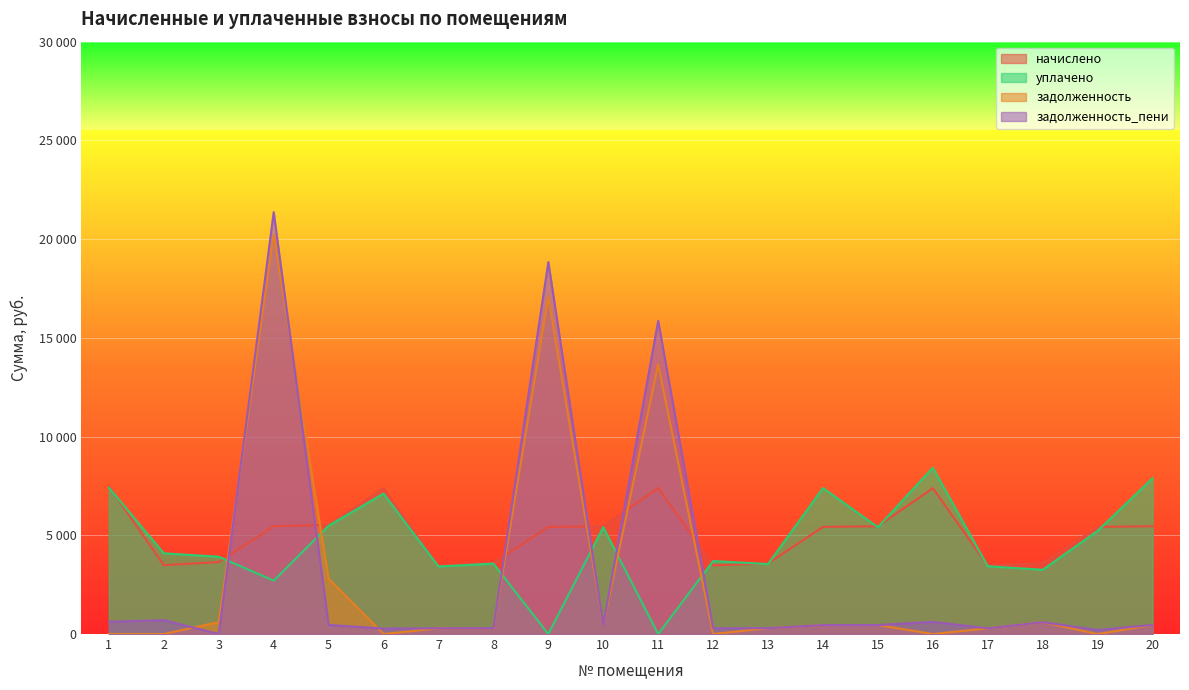

Read the задолженность_пени value at 7.

287.7